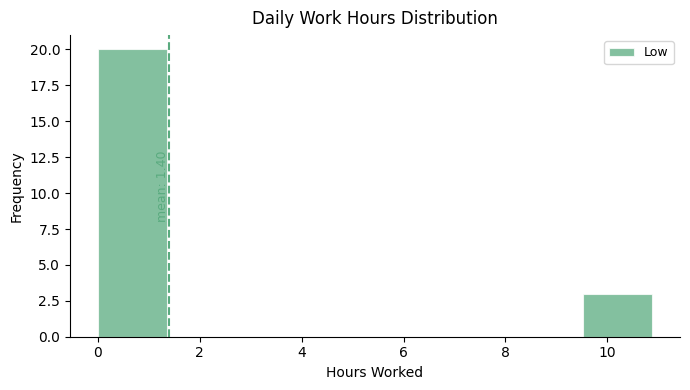

Over which range of the x-axis is the bar tallest?

0.00 to 1.36